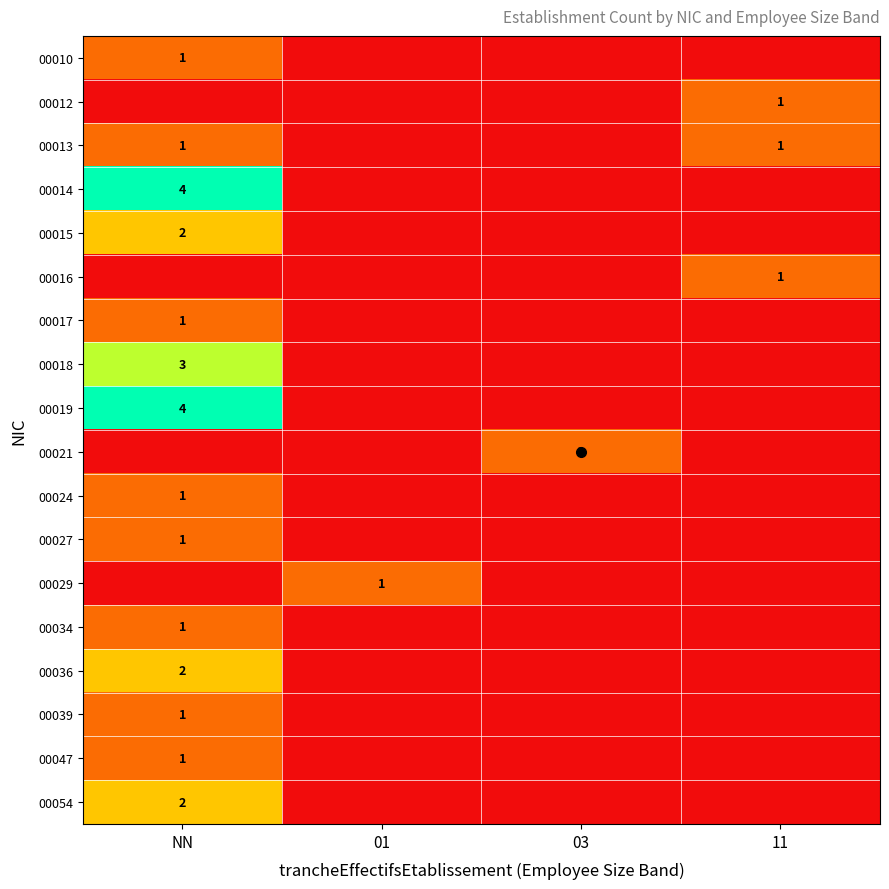

Where is 00034 nearest to the value 0?

01